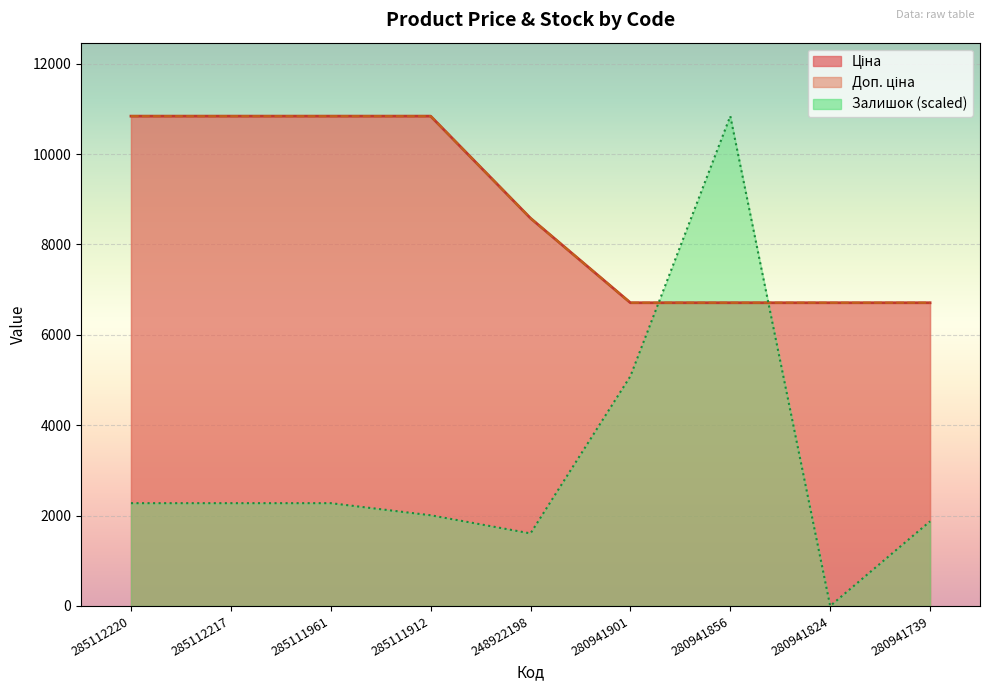

How many values in the Залишок series are below 2275?

4